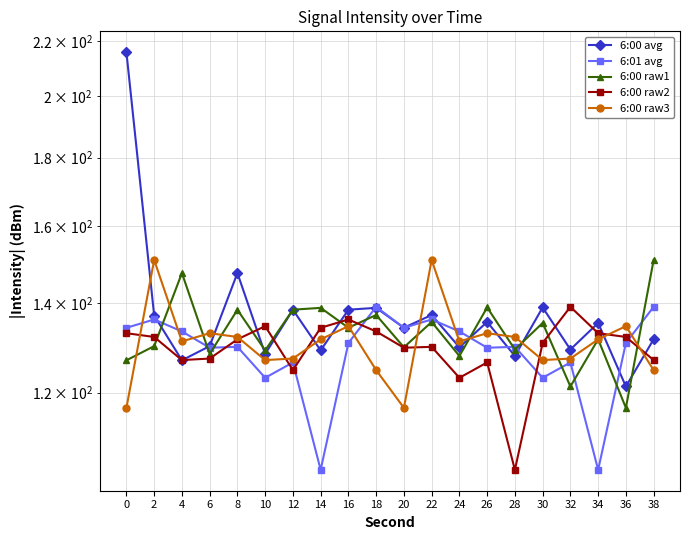

What is the value of the 6:00 raw2 point at the 20th from the left?

126.9